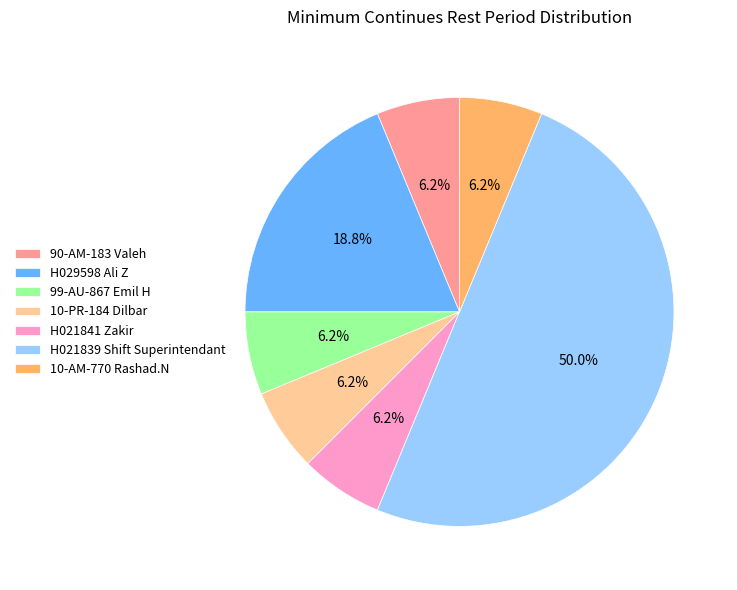

Which slice is the largest?

H021839 Shift Superintendant